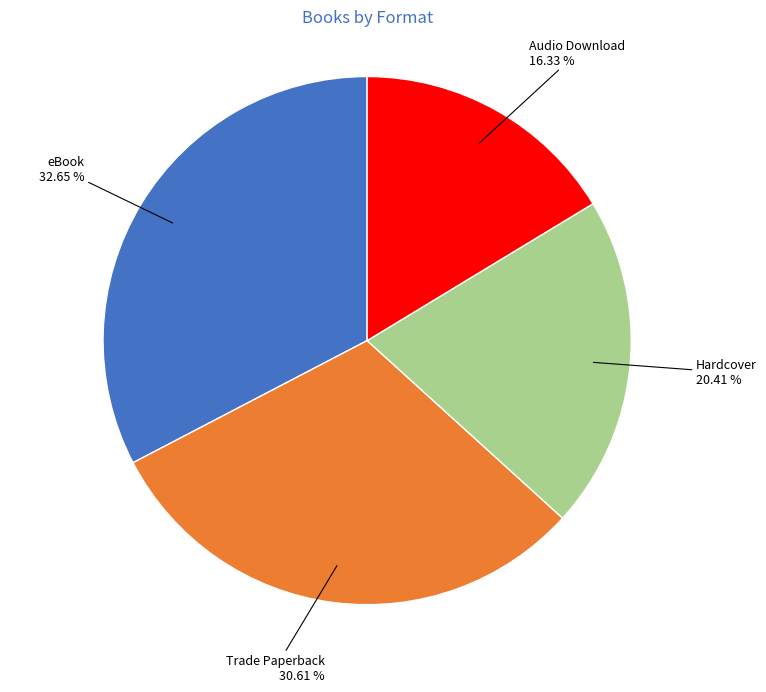

How many slices are in this pie chart?

4